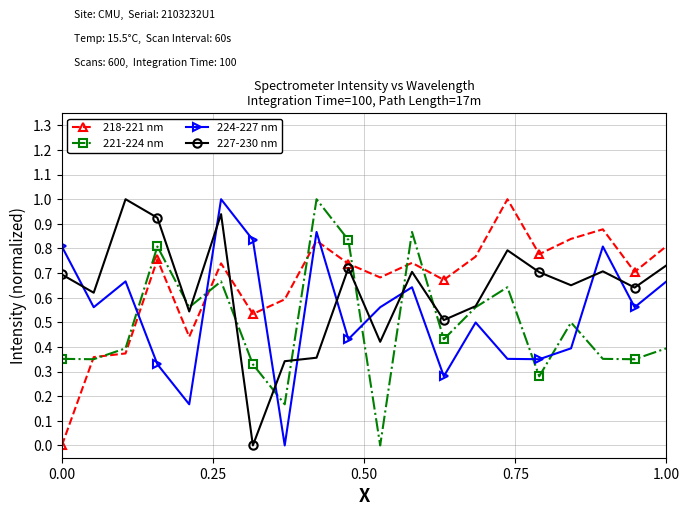

How many intersections are there between 218-221 nm and 224-227 nm?

5